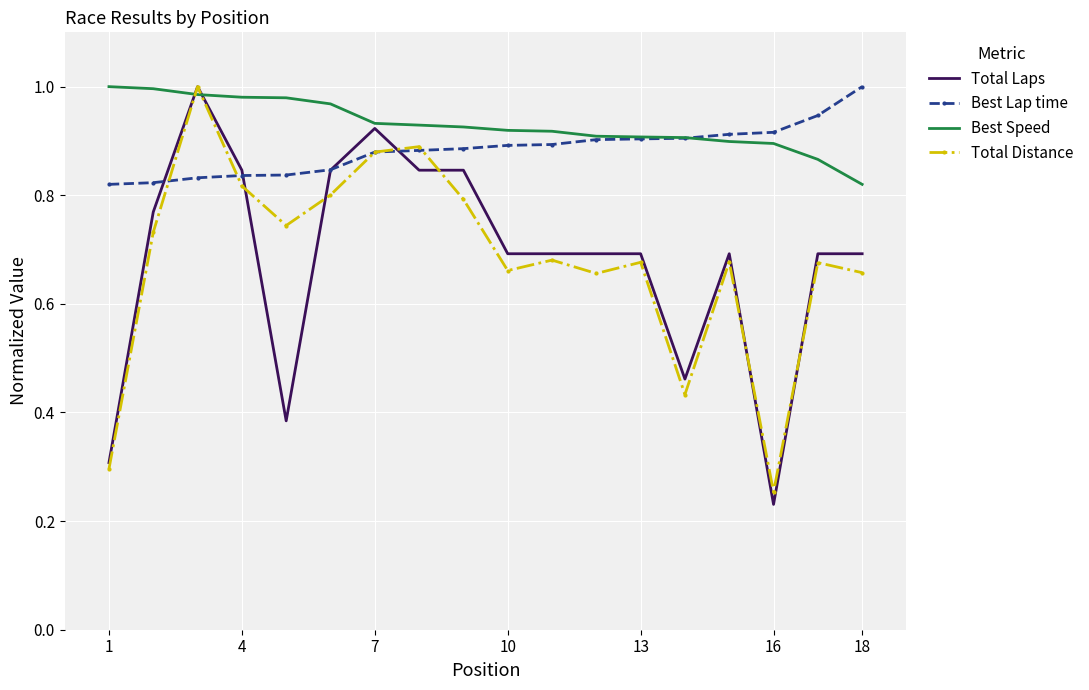

Which series has the largest range (max minus min)?

Total Laps